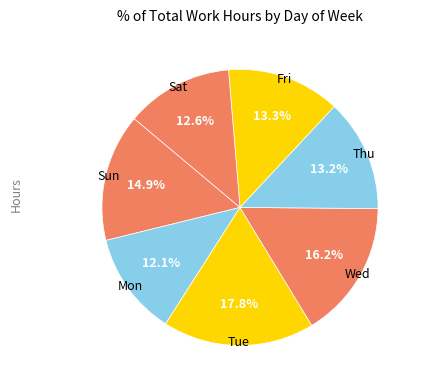

How many slices are in this pie chart?

7